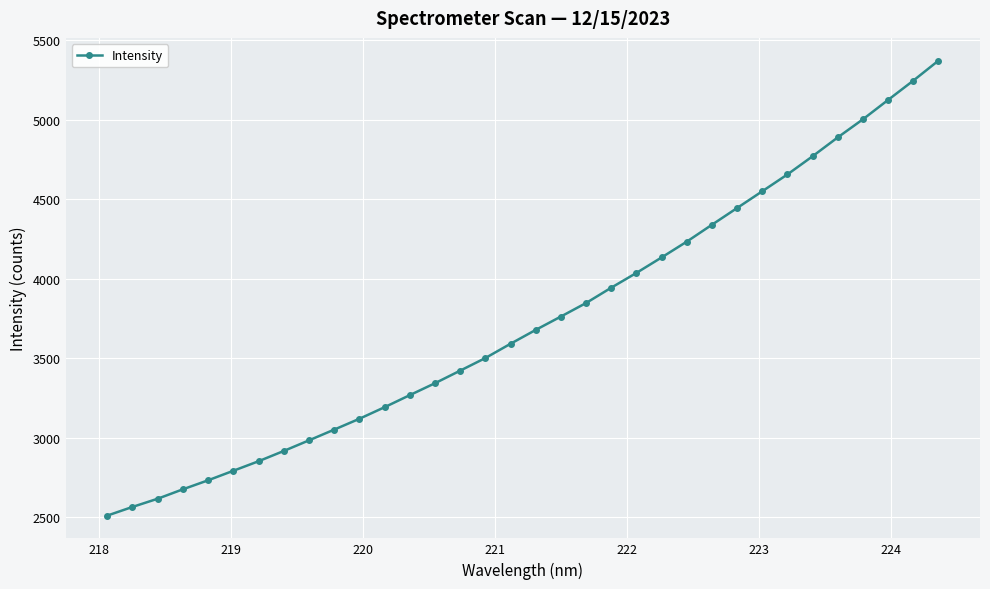

What is the difference between the maximum and minimum values?

2859.8